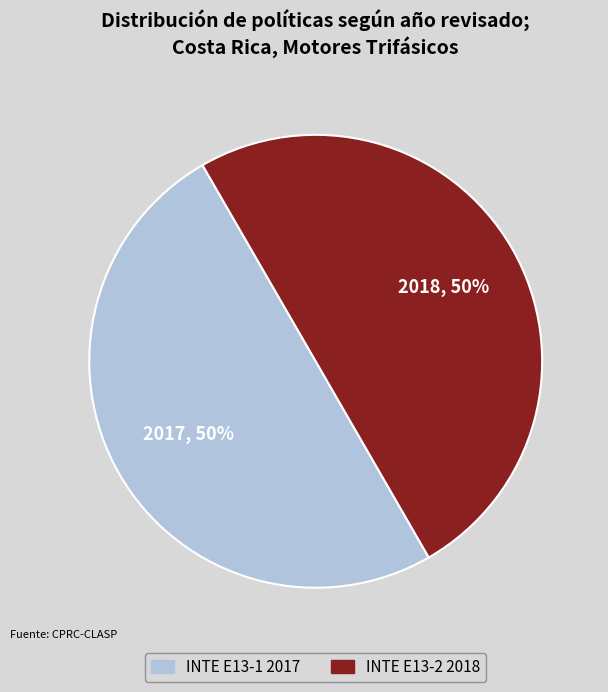

To the nearest percent, what is the average slice percentage?

50%